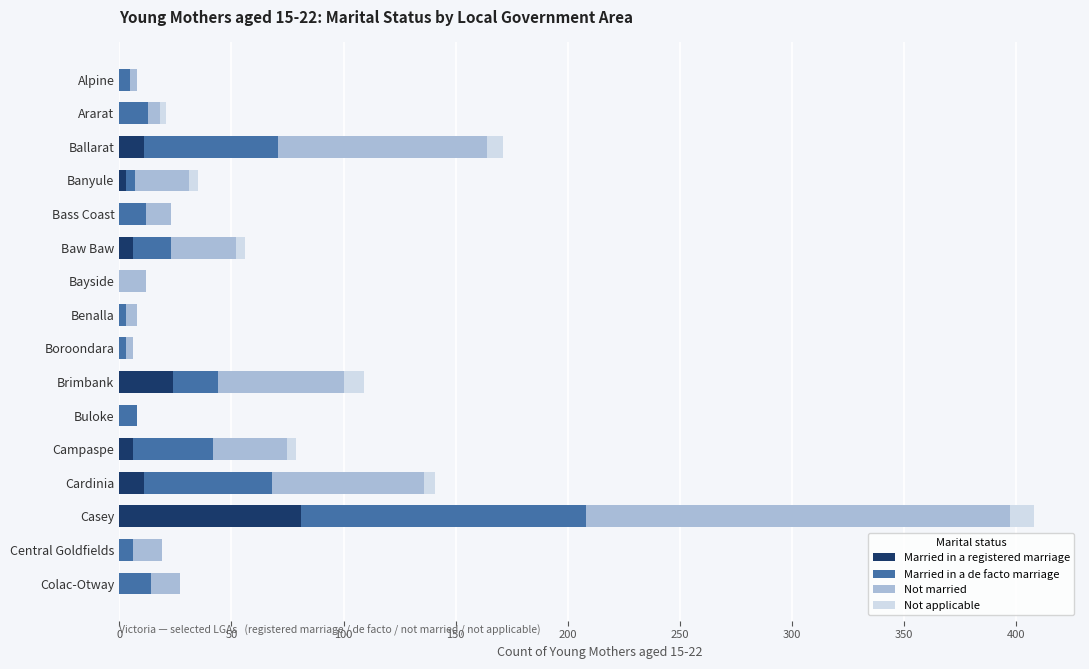

The Married in a registered marriage series shows -54 at Ararat. True or false?

False